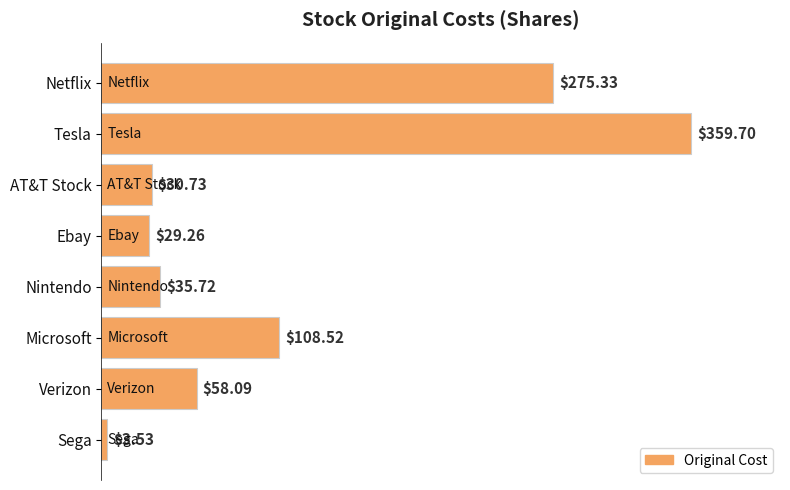

What is the difference between the second highest and second lowest values?

246.1